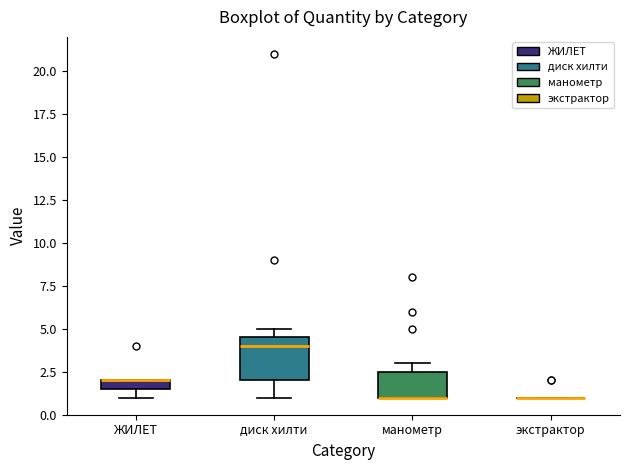

Comparing the boxes themselves (not the whiskers), which one is the tallest?

диск хилти